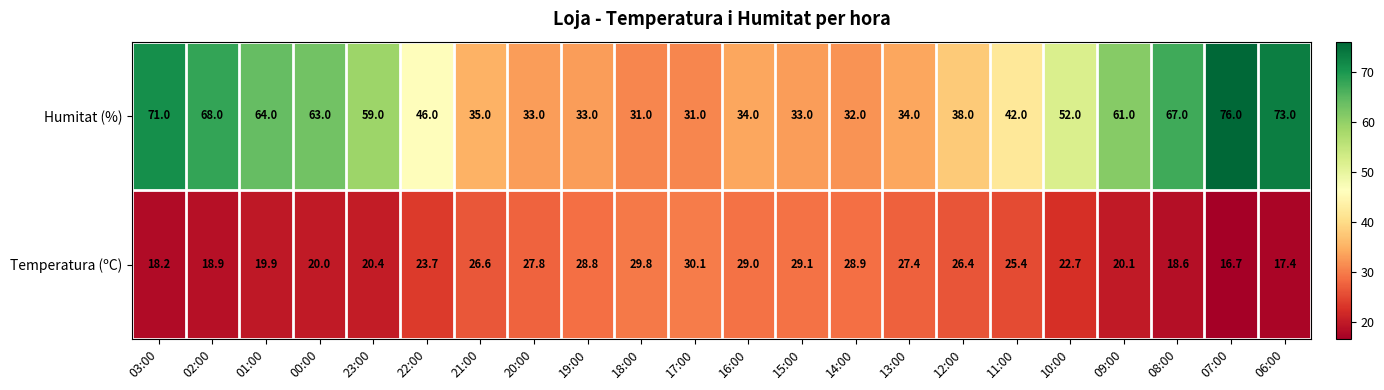

List the series in order of their overall mean, lowest first.

Temperatura (ºC), Humitat (%)